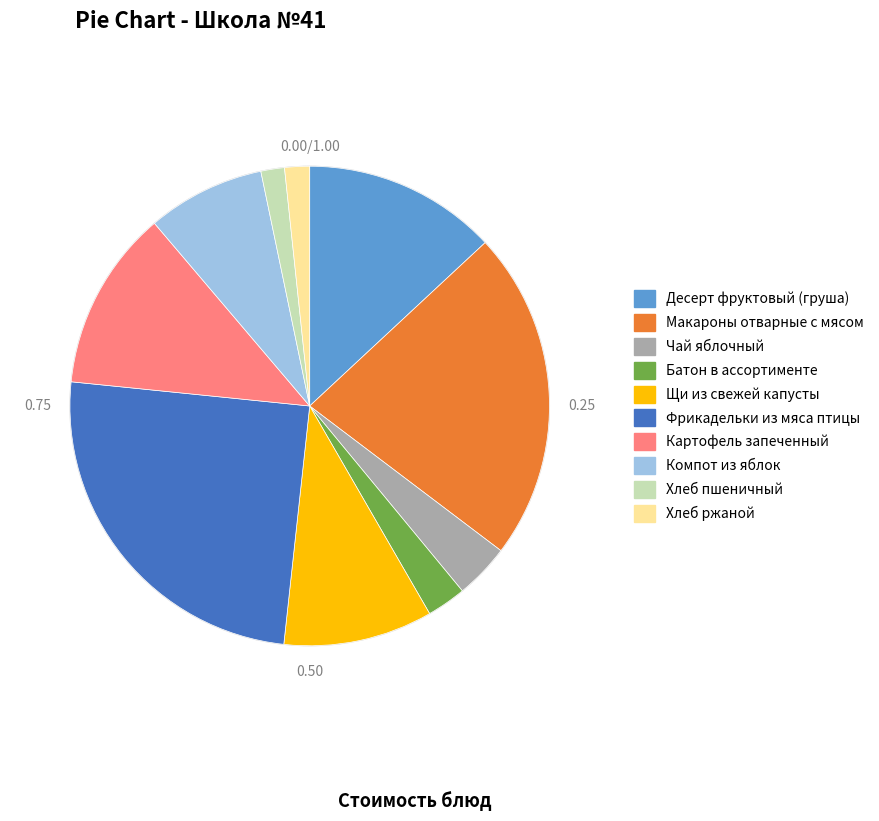

What is the largest slice in the pie chart?

Фрикадельки из мяса птицы